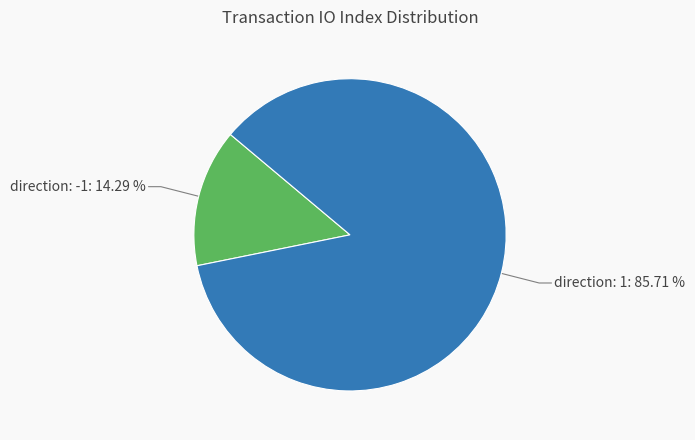

Does any single category account for the majority?

Yes